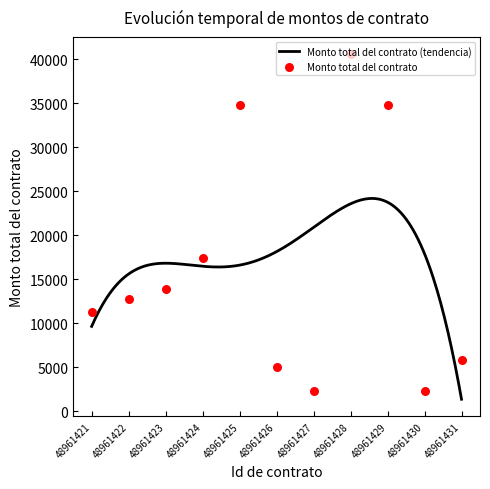

What is the ratio of the value at 48961421 to the value at 48961430?

5.0